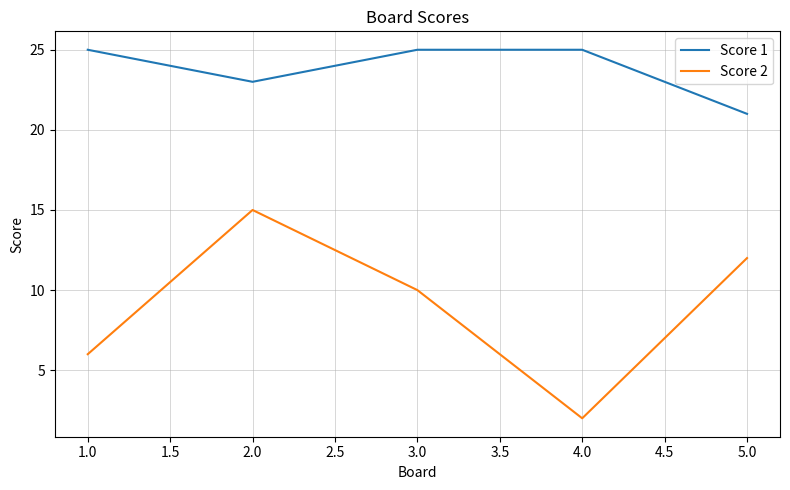

Reading left to right, list all the values displayed in this chart.

Score 1: 25	23	25	25	21
Score 2: 6	15	10	2	12